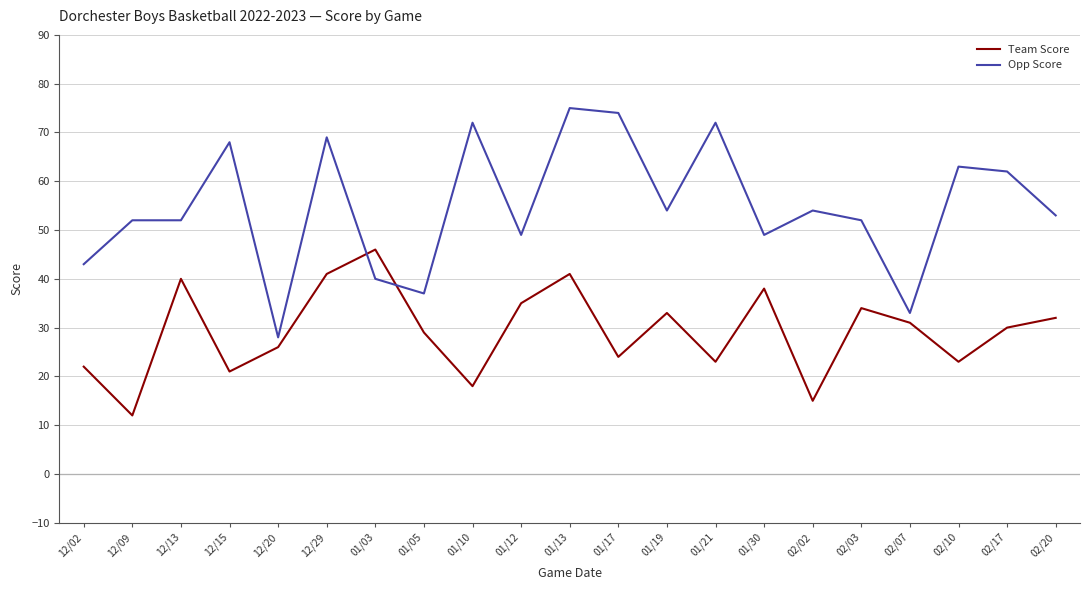

What is the approximate value of Opp Score at 01/21, to the nearest 5?

70